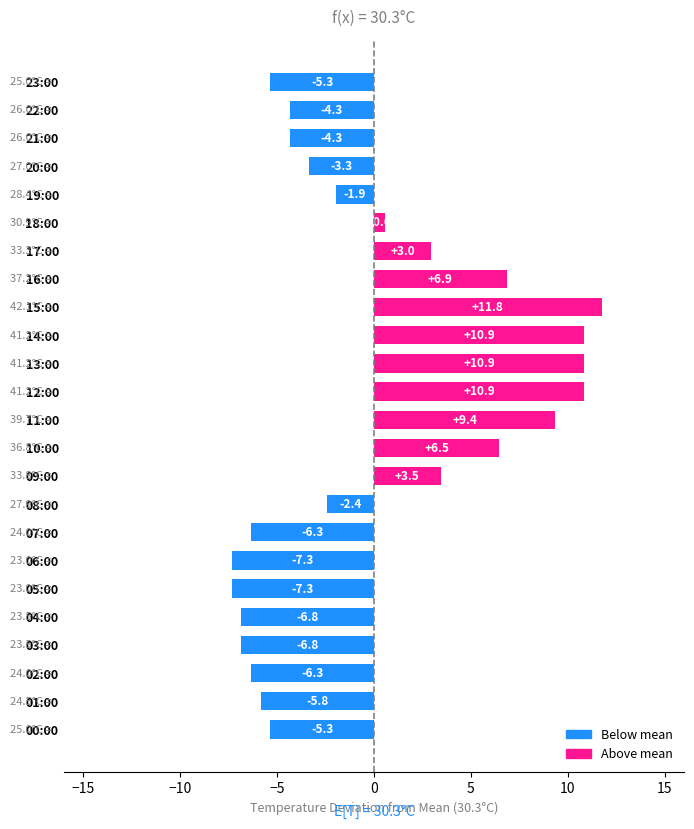

Between 20:00 and 04:00, which is larger?

20:00